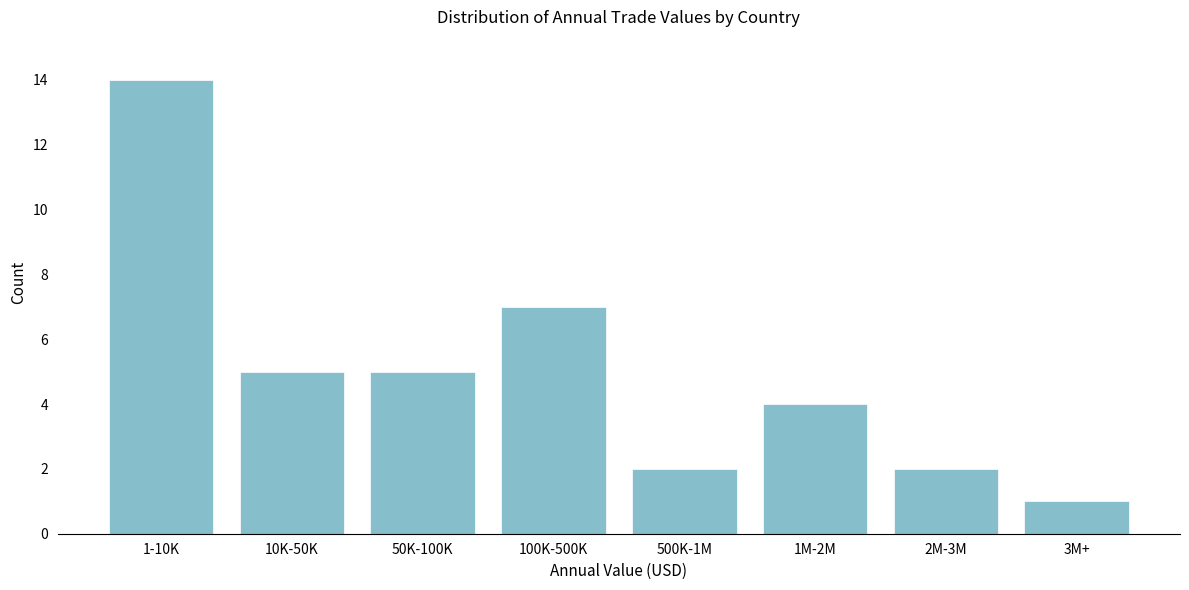

Reading left to right, transcribe all the data shown in this chart.

14	5	5	7	2	4	2	1